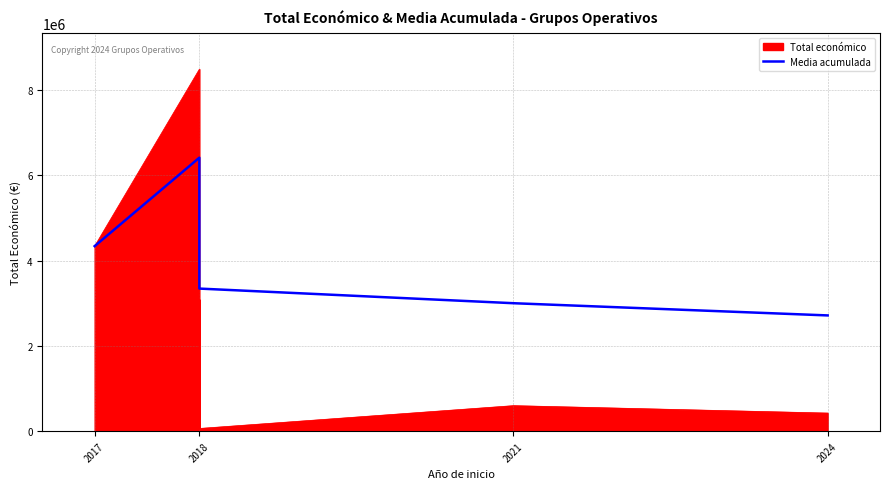

Is it true that the value at 2018 is 4481998.4?

False